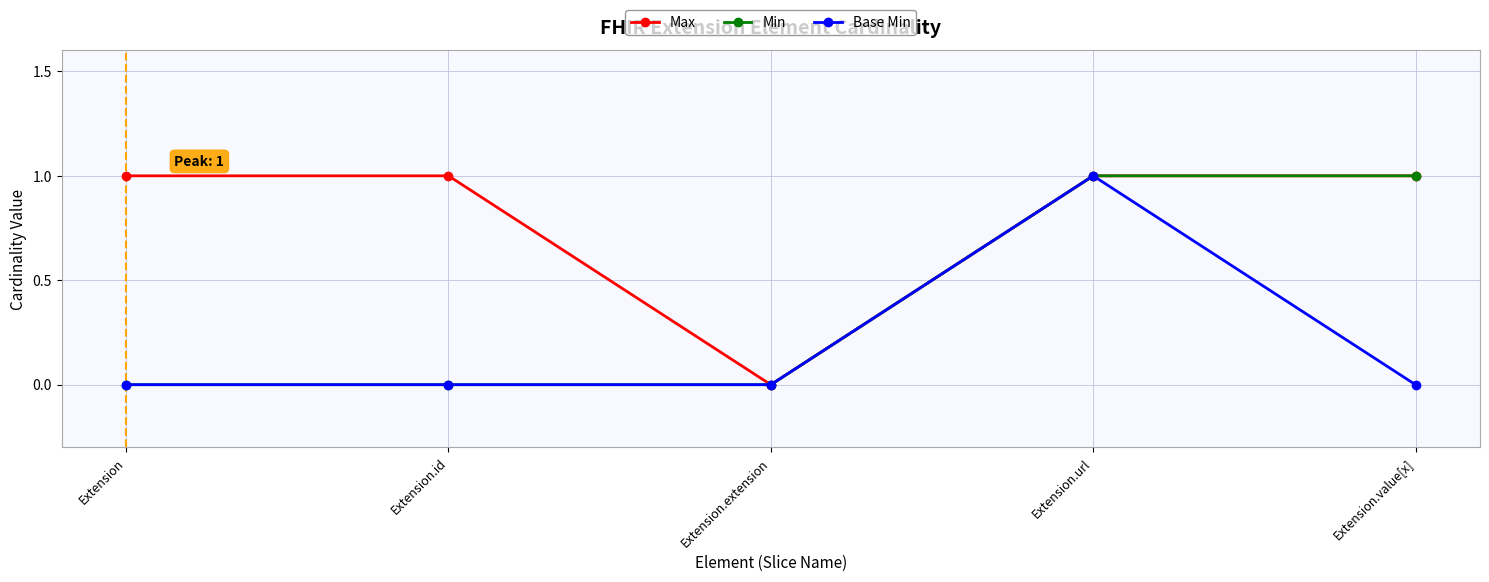

True or false: Min has a value of -1 at Extension.

False